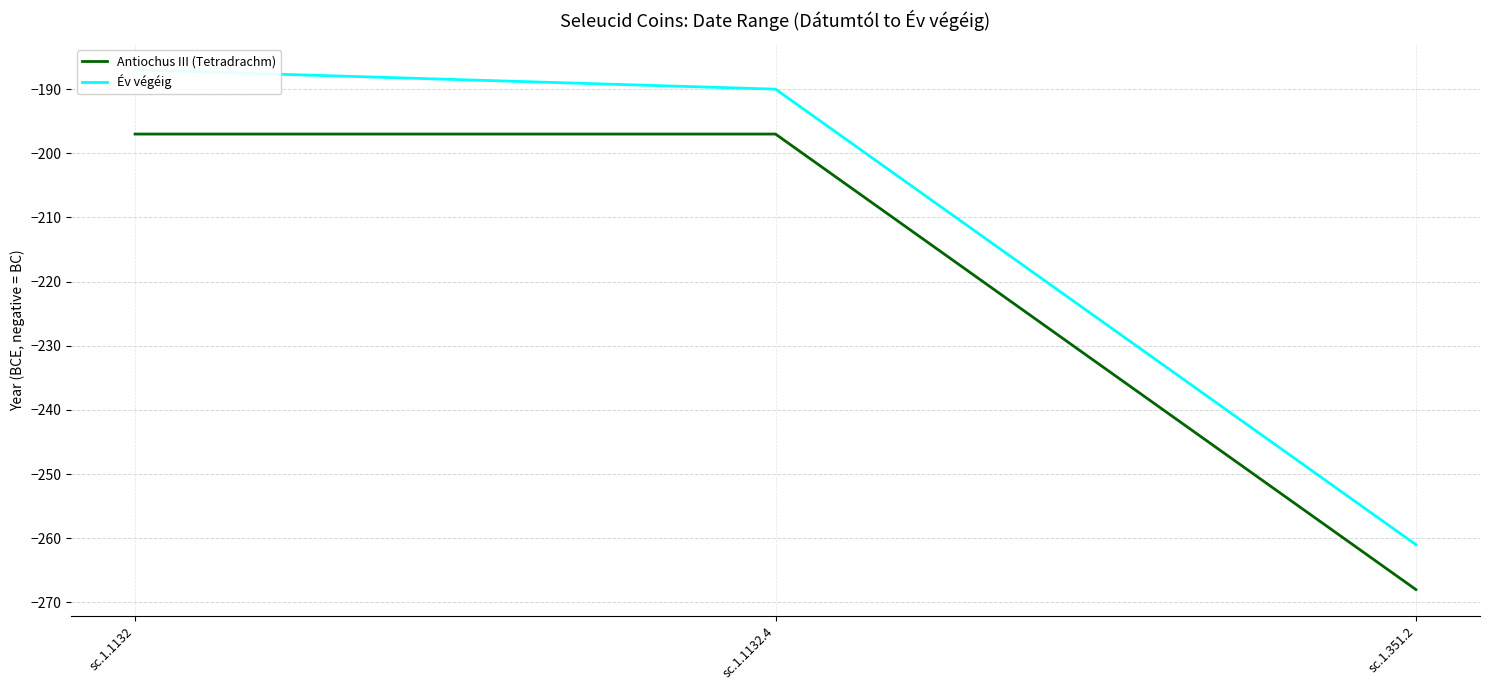

How many categories are shown in the chart?

3